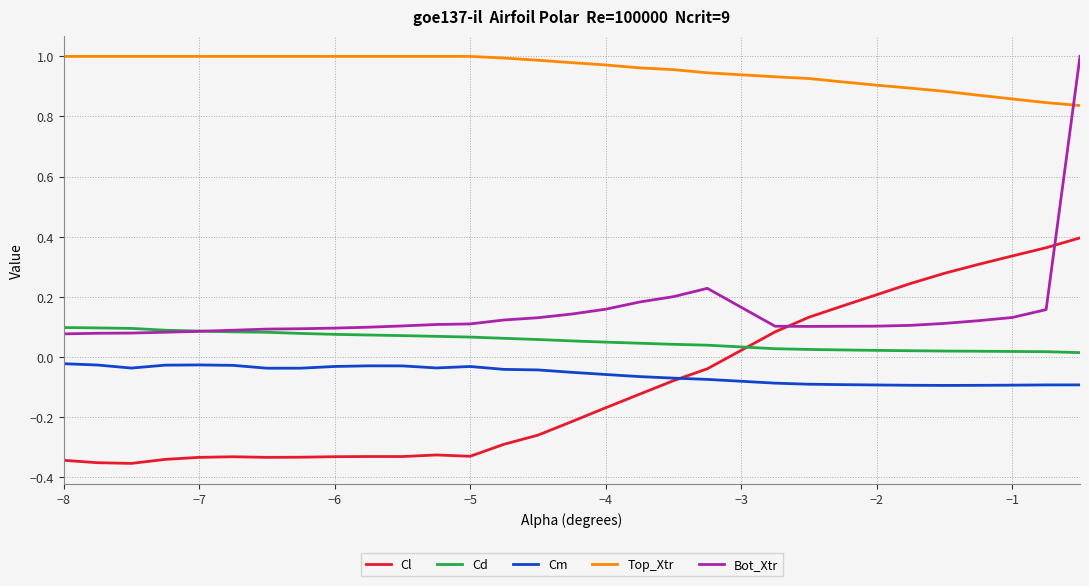

True or false: Cm and Top_Xtr intersect in this chart.

False